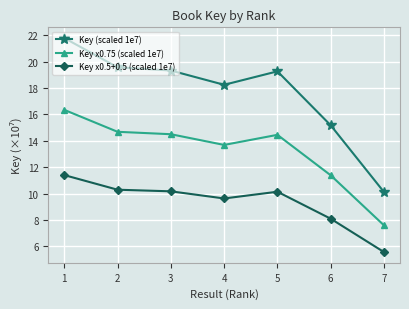

At which category is the sum across all series the highest?

1